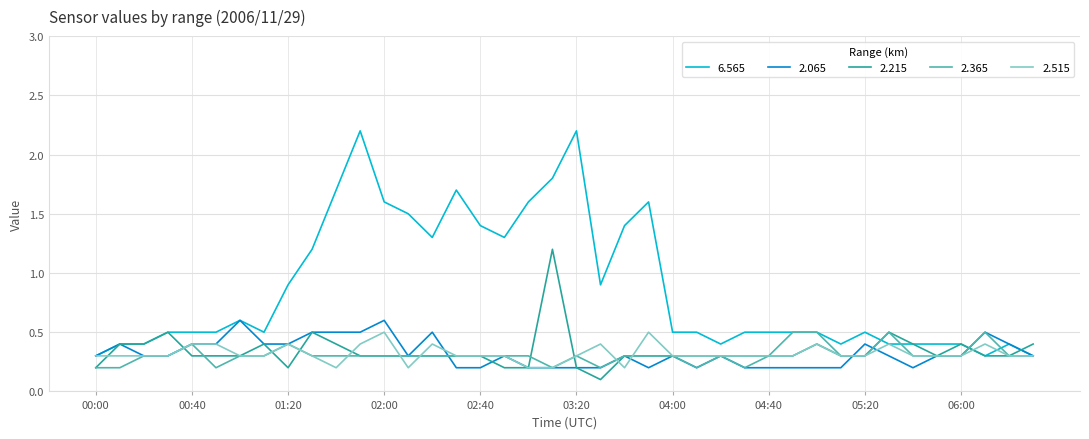

What is the highest value of the 2.515 series?

0.5